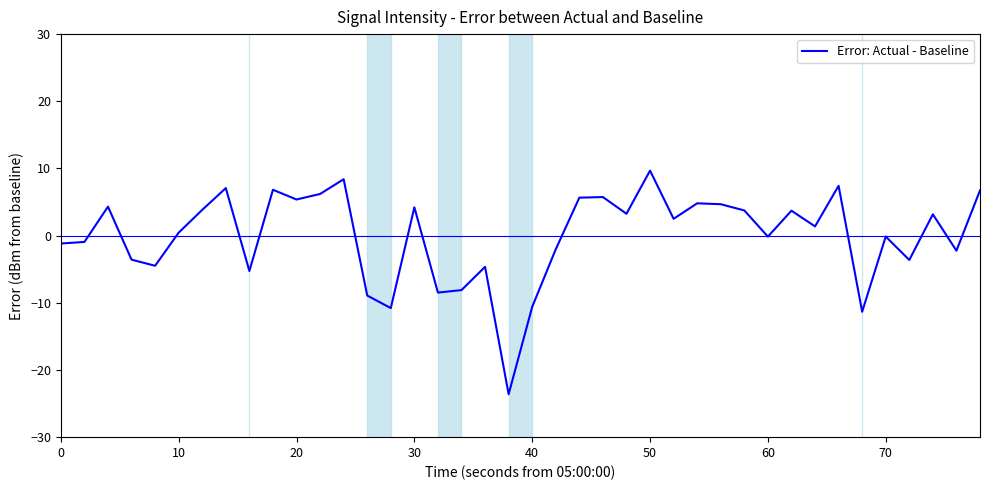

What is the smallest value displayed?

-23.6